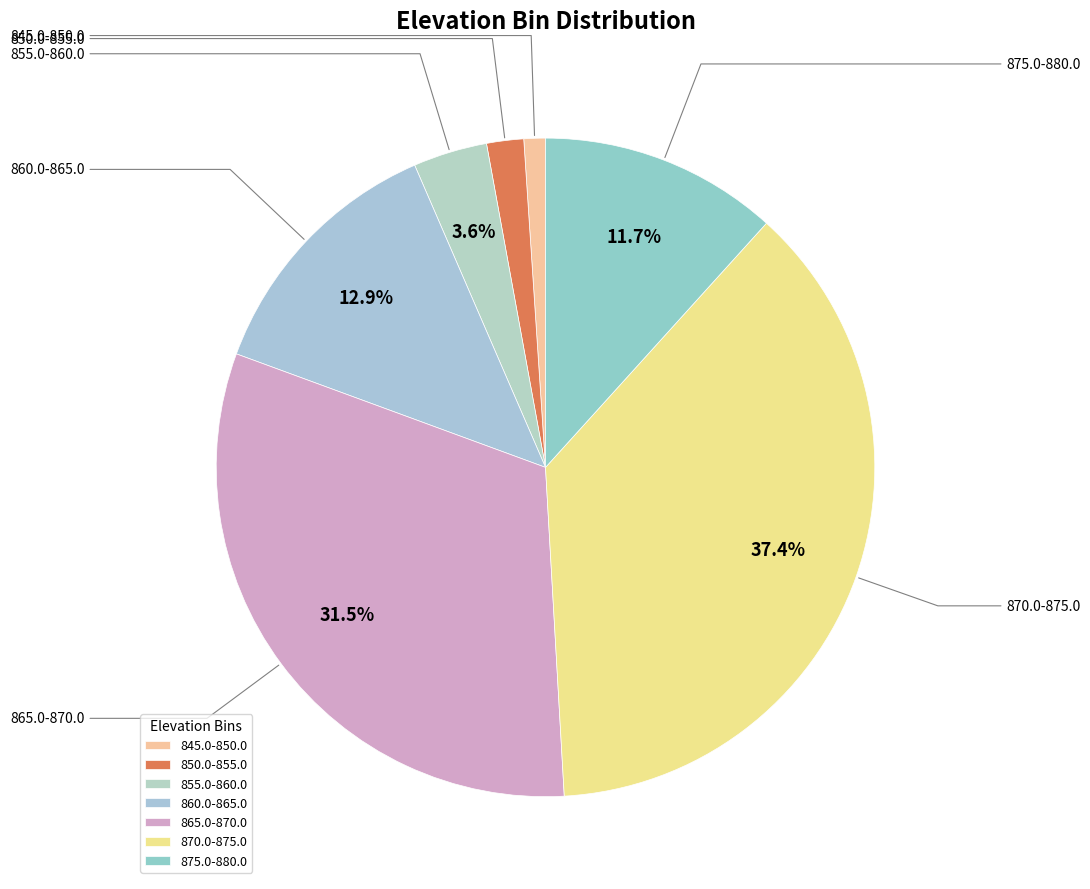

The 875.0-880.0 slice represents 1% of the pie. True or false?

False